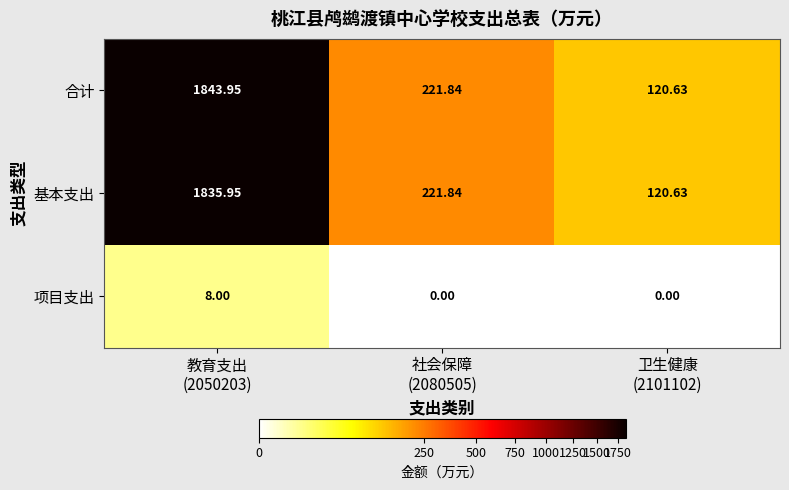

Rank the series by their maximum value, from highest to lowest.

合计, 基本支出, 项目支出